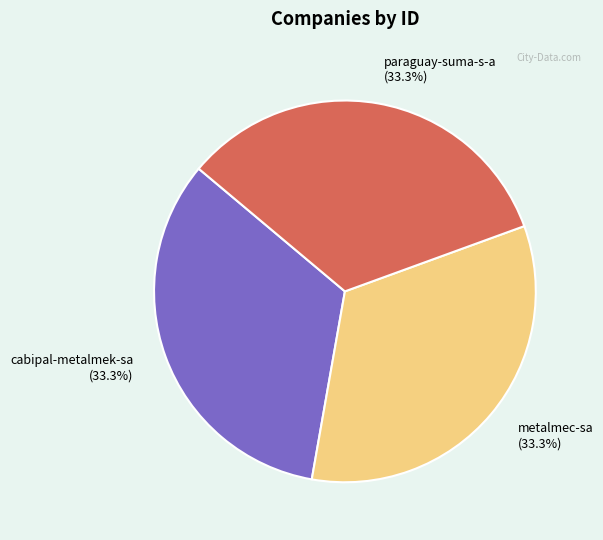

Is there any slice that represents more than half of the pie?

No